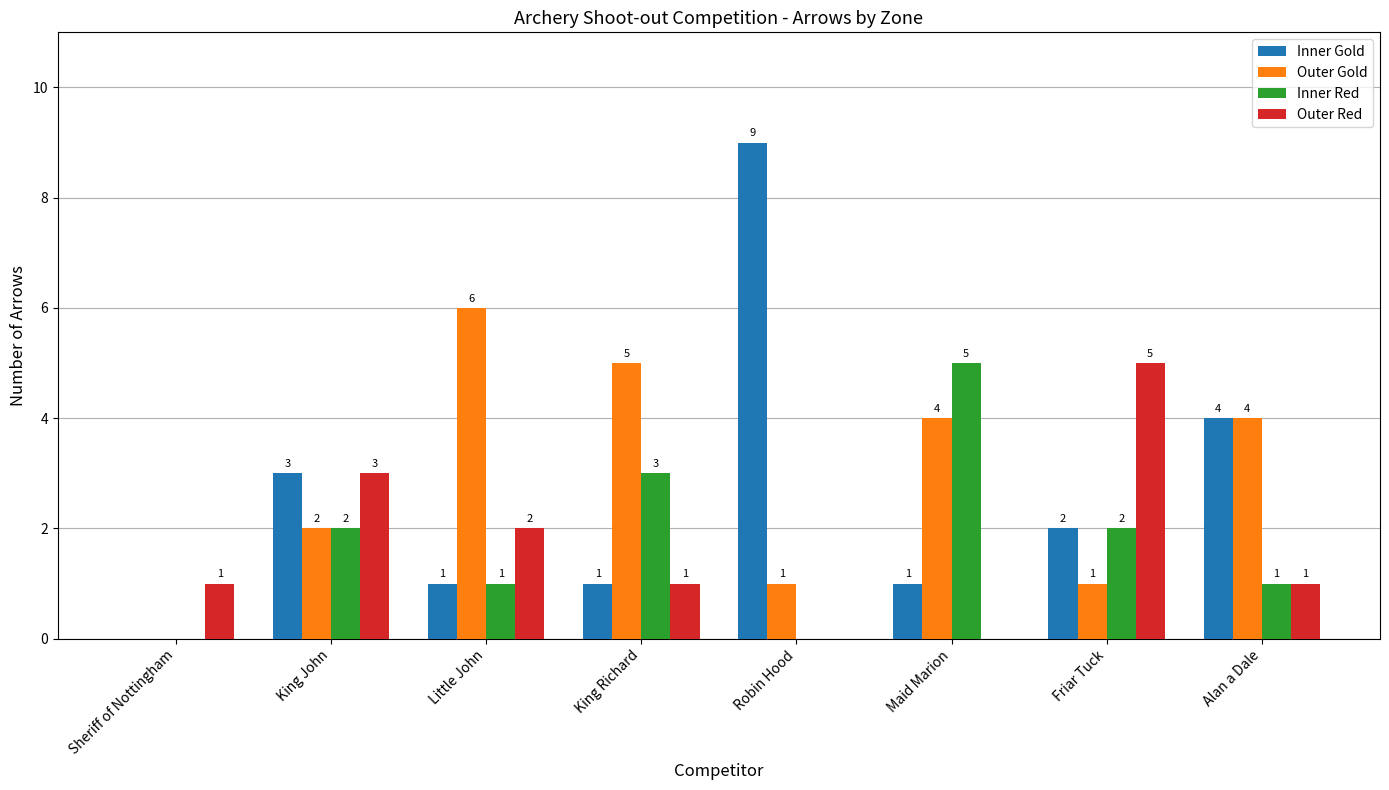

Is the value of Inner Red at Friar Tuck greater than the value of Outer Red at Sheriff of Nottingham?

Yes